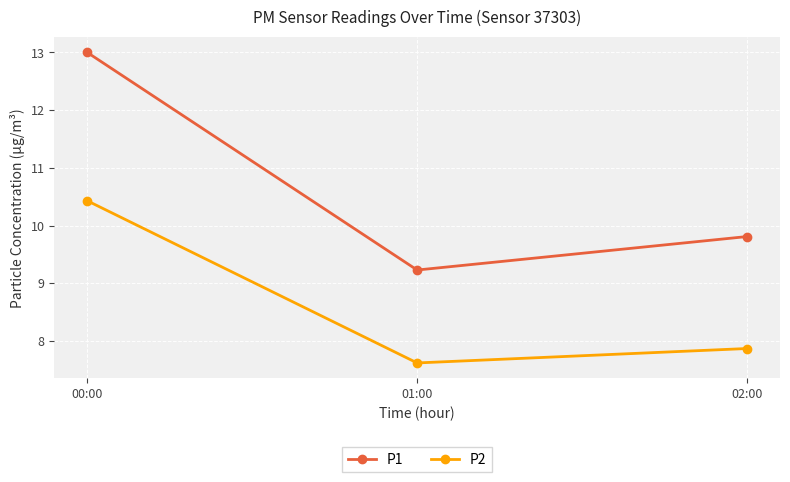

What is the sum of all P1 values?

32.0